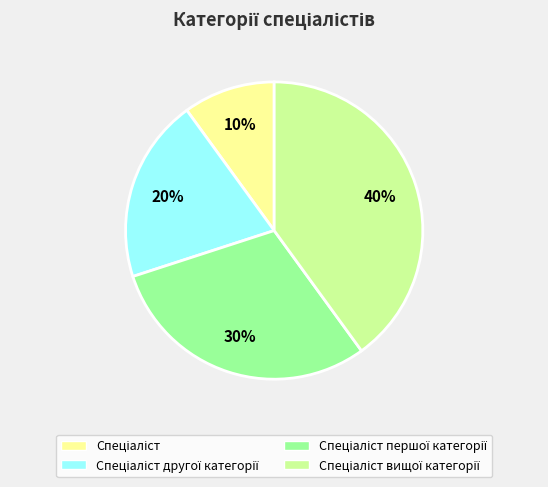

Does any single category account for the majority?

No